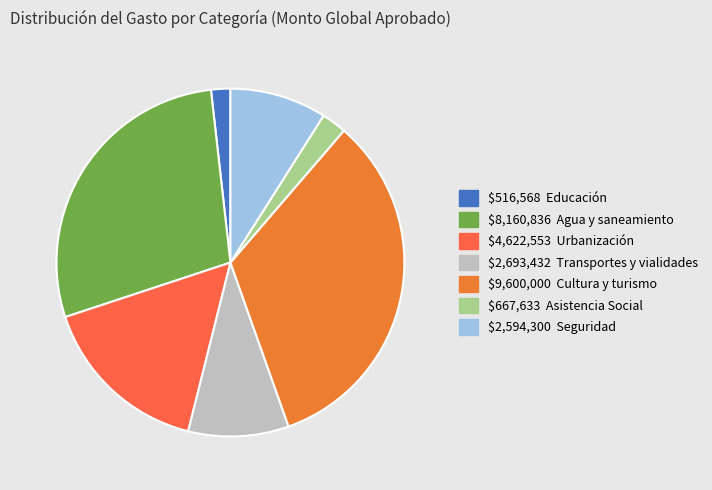

Is there any slice that represents more than half of the pie?

No